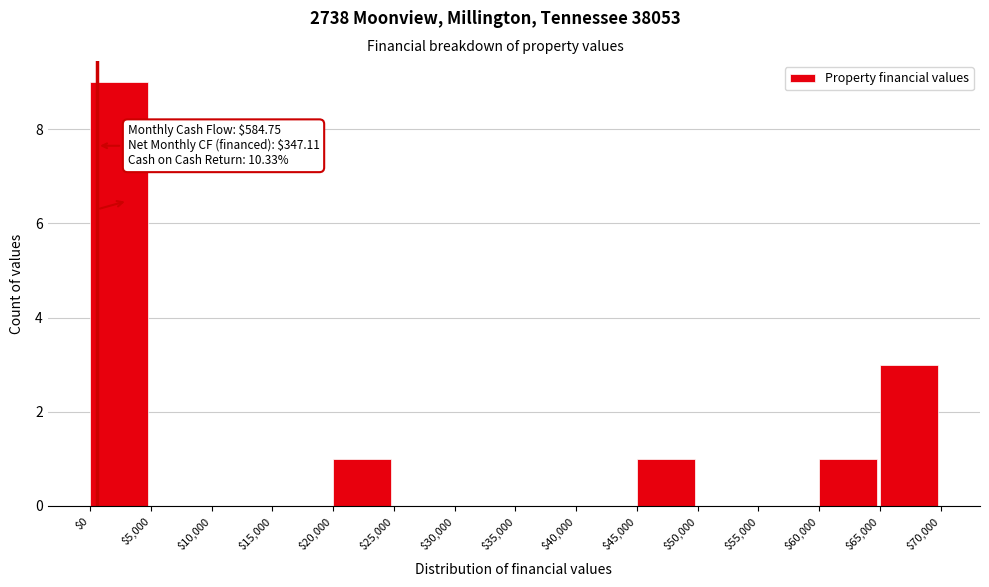

Which range on the x-axis has the tallest bar?

$0 to $5,000